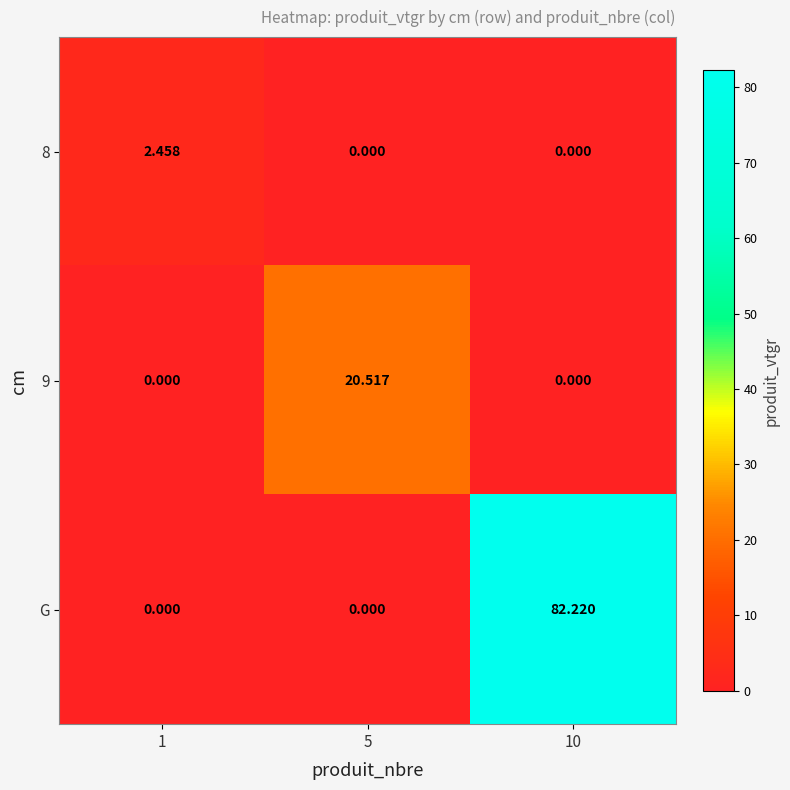

Which series has the largest range (max minus min)?

G